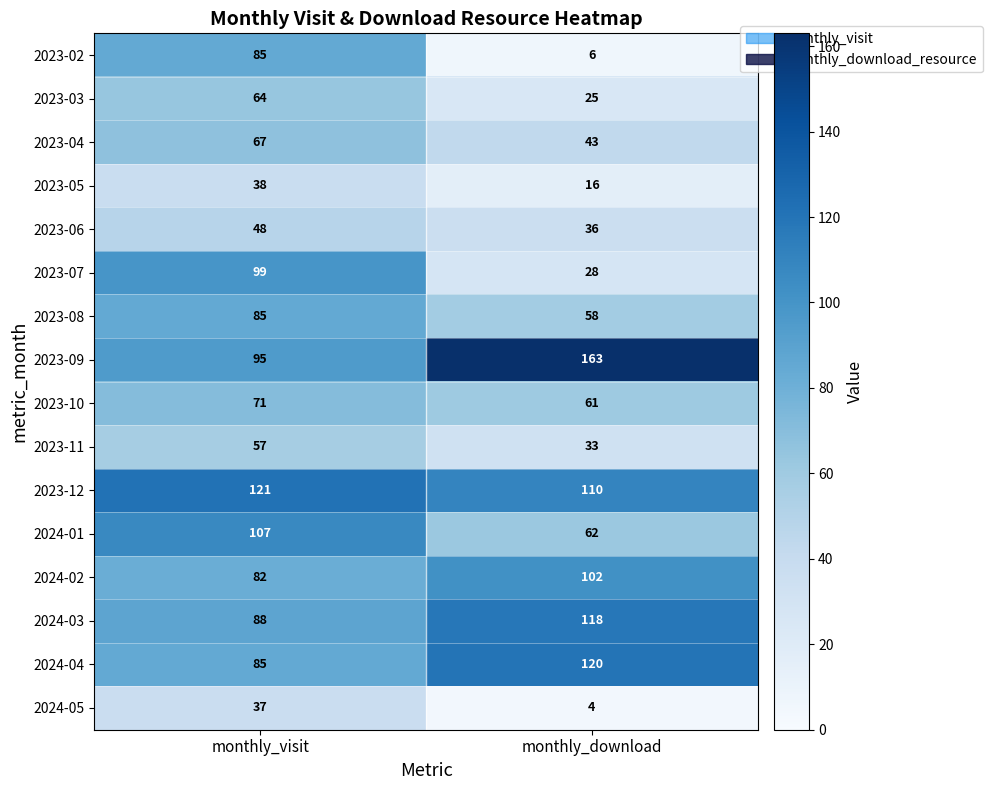

At which category does the chart reach its peak across all series?

monthly_download